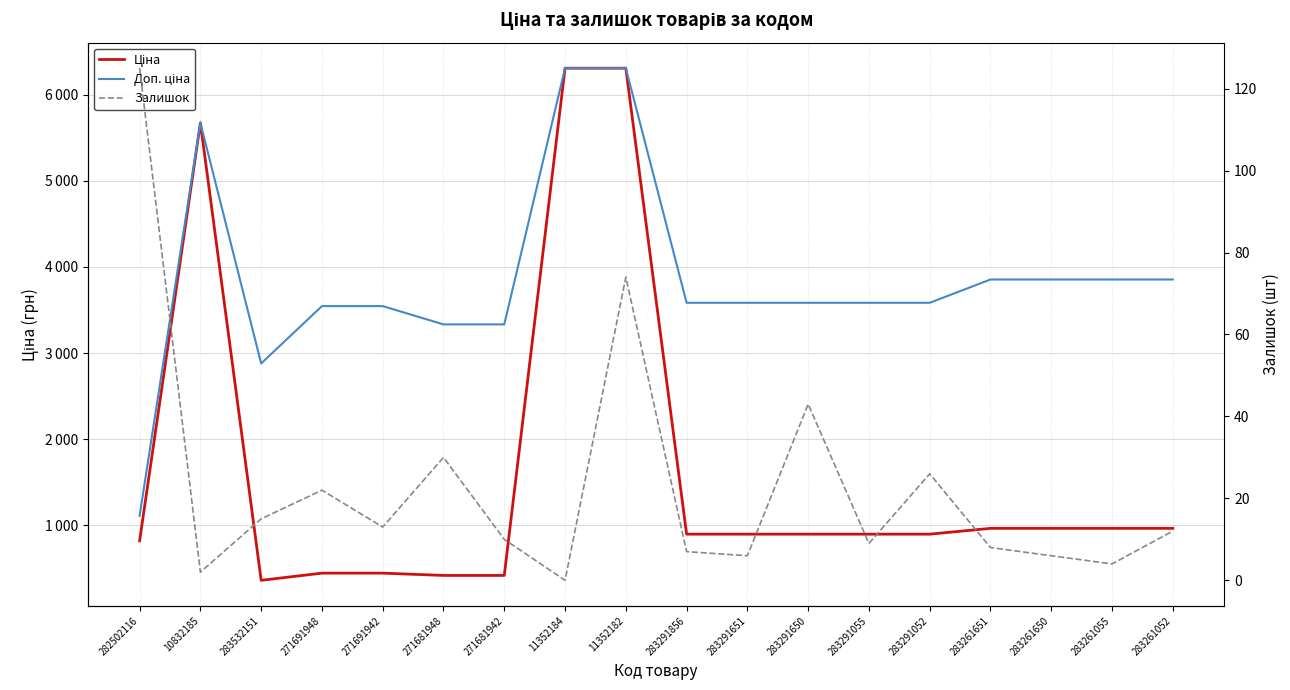

At which category does the chart reach its minimum across all series?

11352184